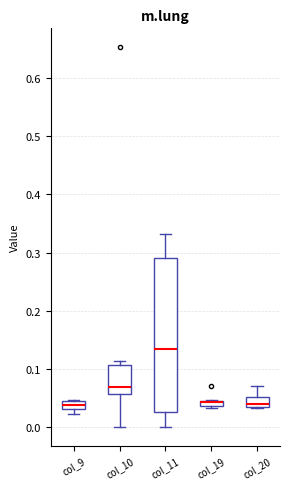

Comparing the boxes themselves (not the whiskers), which one is the tallest?

col_11